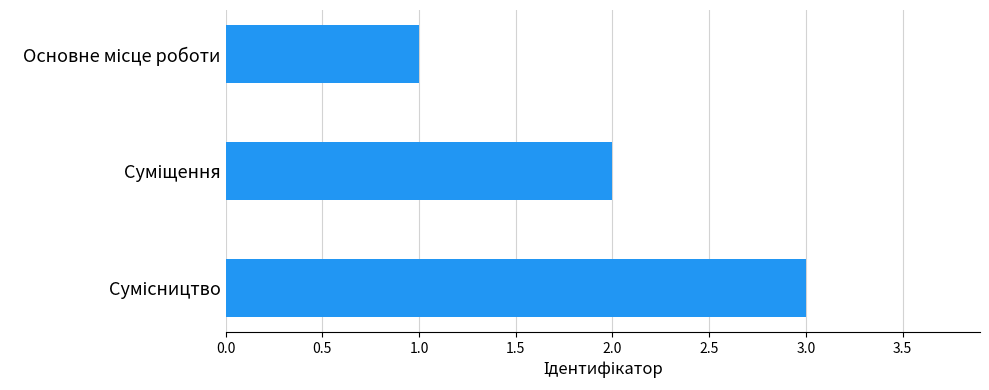

What is the maximum value shown in the chart?

3